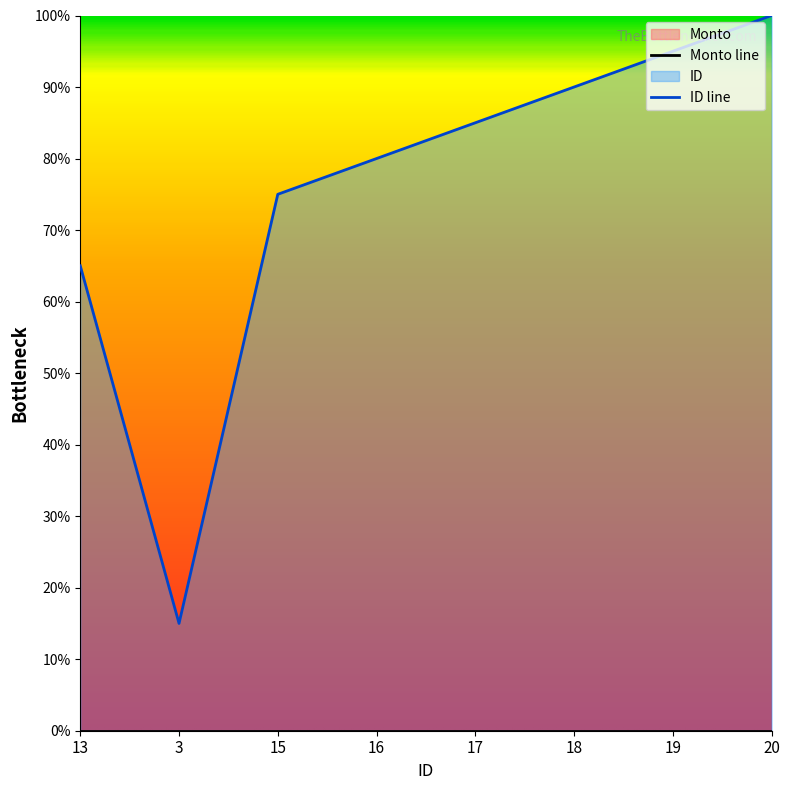

Which category has the lowest value across all series?

3